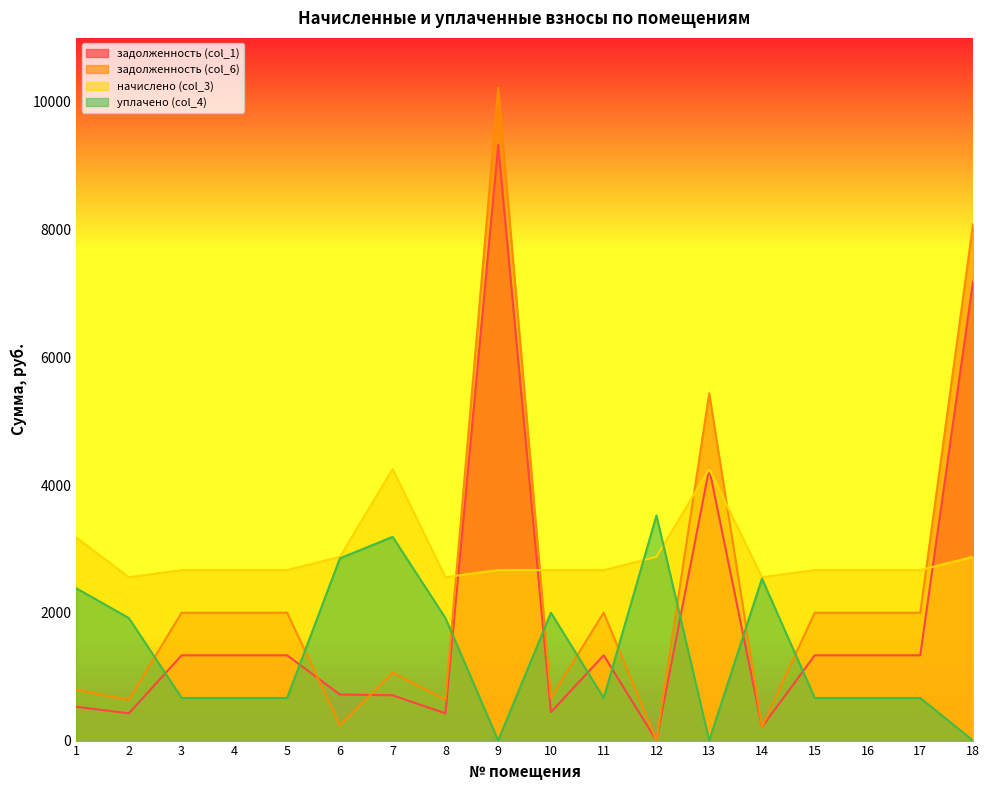

Reading left to right, transcribe all the data shown in this chart.

задолженность (col_1): 1=530.1	2=426.2	3=1334.6	4=1334.6	5=1334.6	6=720.6	7=708.6	8=426.2	9=9321.0	10=444.9	11=1334.6	12=0.0	13=4259.0	14=213.1	15=1334.6	16=1334.6	17=1334.6	18=7182.5
задолженность (col_6): 1=795.2	2=639.4	3=2002.0	4=2002.0	5=2002.0	6=239.8	7=1062.9	8=639.4	9=10218.0	10=667.3	11=2002.0	12=0.0	13=5434.6	14=213.1	15=2002.0	16=2002.0	17=2002.0	18=8081.4
начислено (col_3): 1=3180.8	2=2557.4	3=2669.3	4=2669.3	5=2669.3	6=2877.1	7=4251.7	8=2557.4	9=2669.3	10=2669.3	11=2669.3	12=2877.1	13=4251.7	14=2557.4	15=2669.3	16=2669.3	17=2669.3	18=2877.1
уплачено (col_4): 1=2385.6	2=1918.1	3=667.3	4=667.3	5=667.3	6=2852.6	7=3188.8	8=1918.1	9=0.0	10=2002.0	11=667.3	12=3523.0	13=0.0	14=2535.7	15=667.3	16=667.3	17=667.3	18=0.0